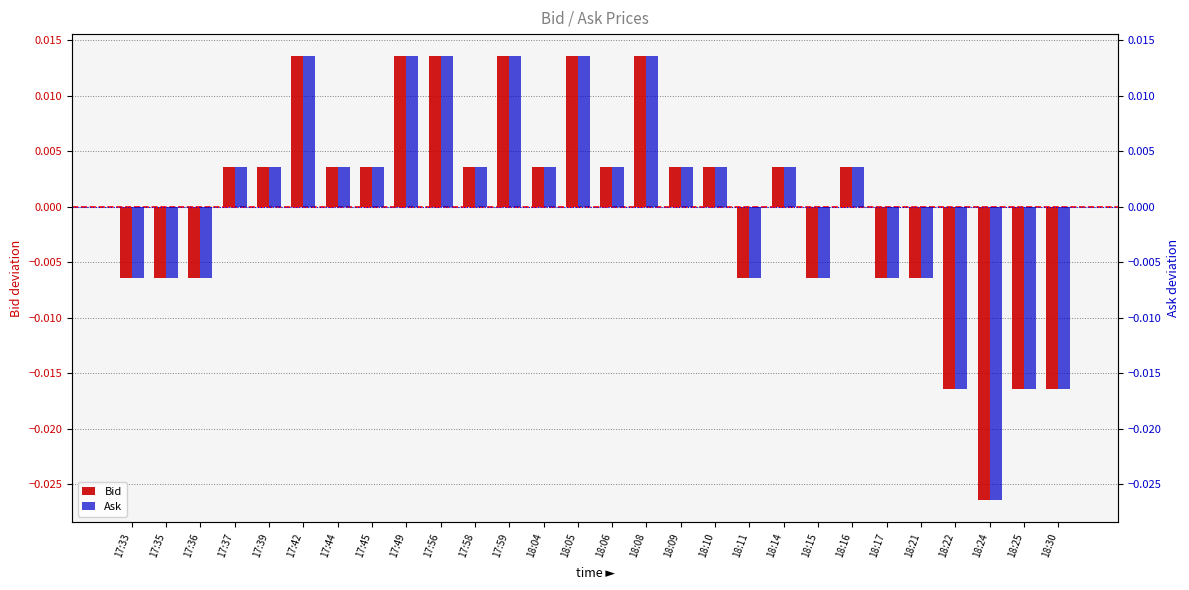

List the series in order of their peak value, highest first.

Bid, Ask